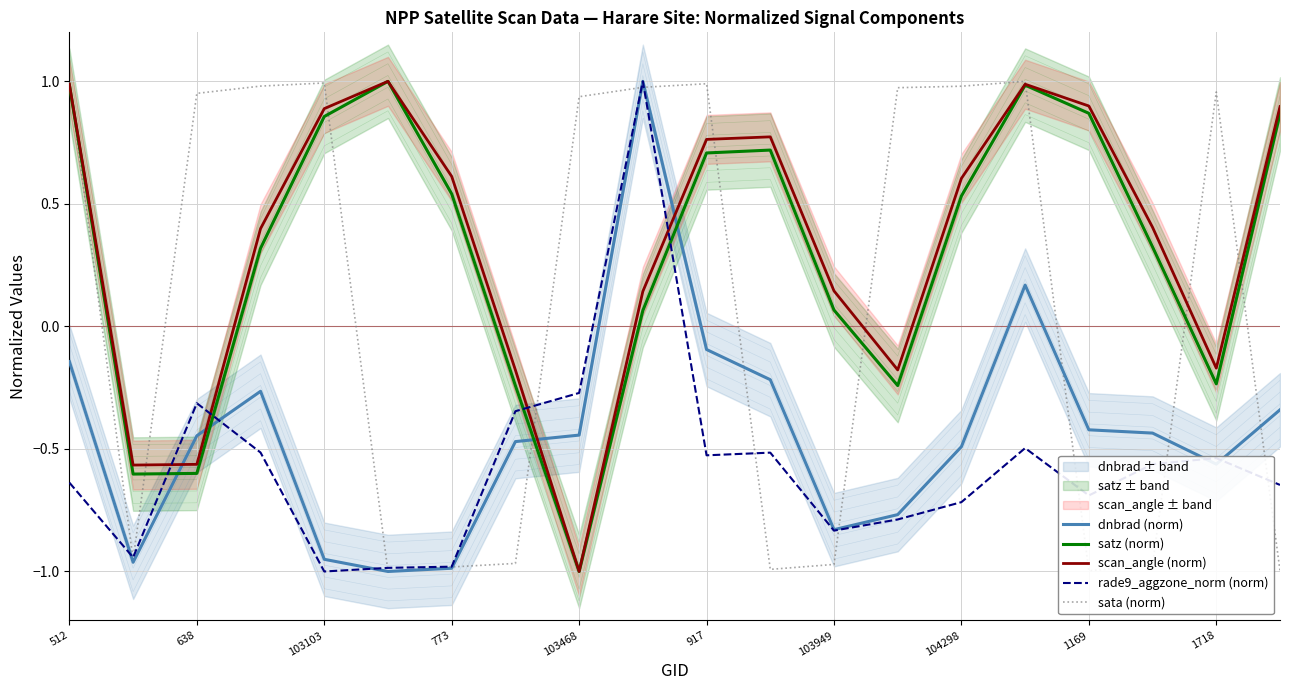

Which series has the largest range (max minus min)?

dnbrad (norm)